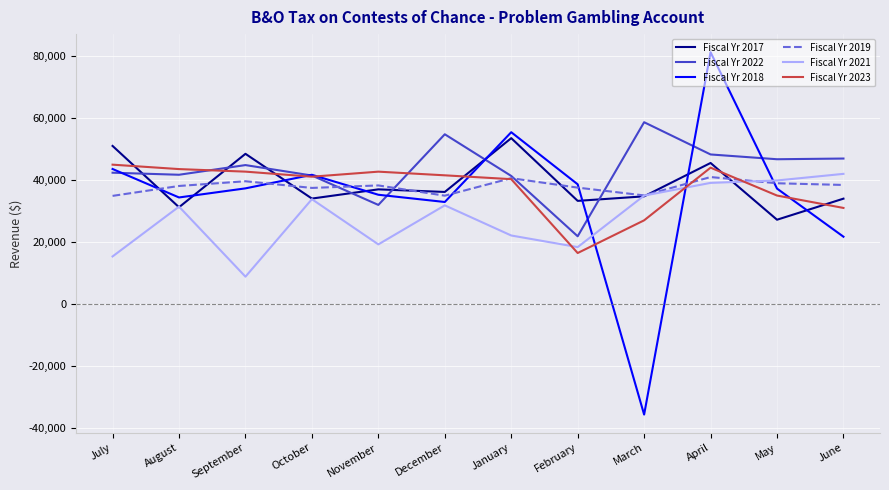

True or false: Fiscal Yr 2022 and Fiscal Yr 2021 cross at least once.

False